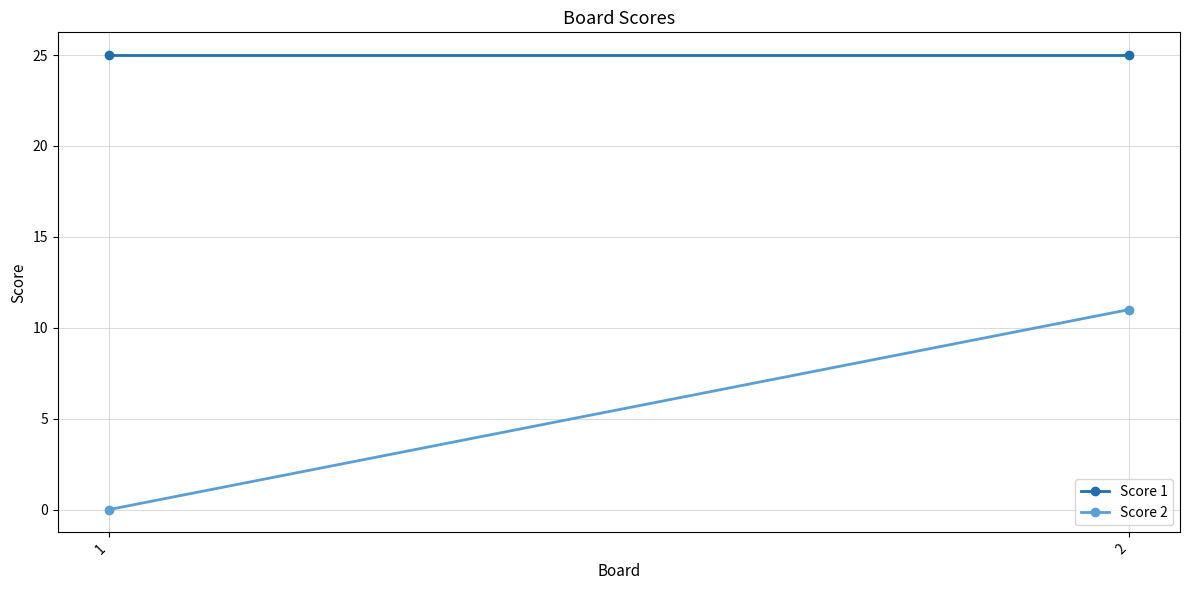

List the labels in order of Score 2 value, smallest first.

1, 2